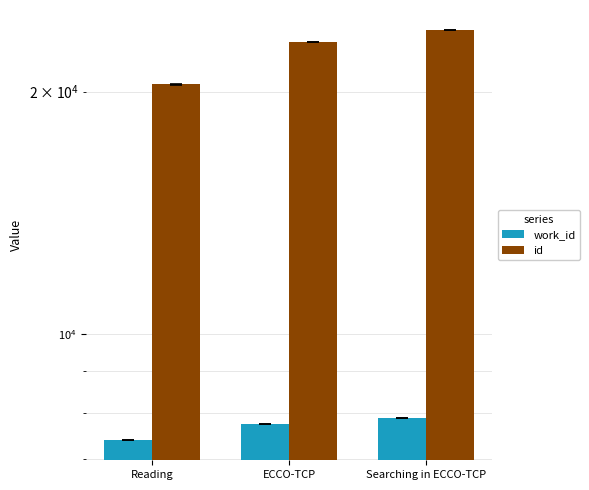

Reading left to right, list all the values displayed in this chart.

work_id: 7401.0	7738.0	7877.0
id: 20419.5	23021.0	23813.0